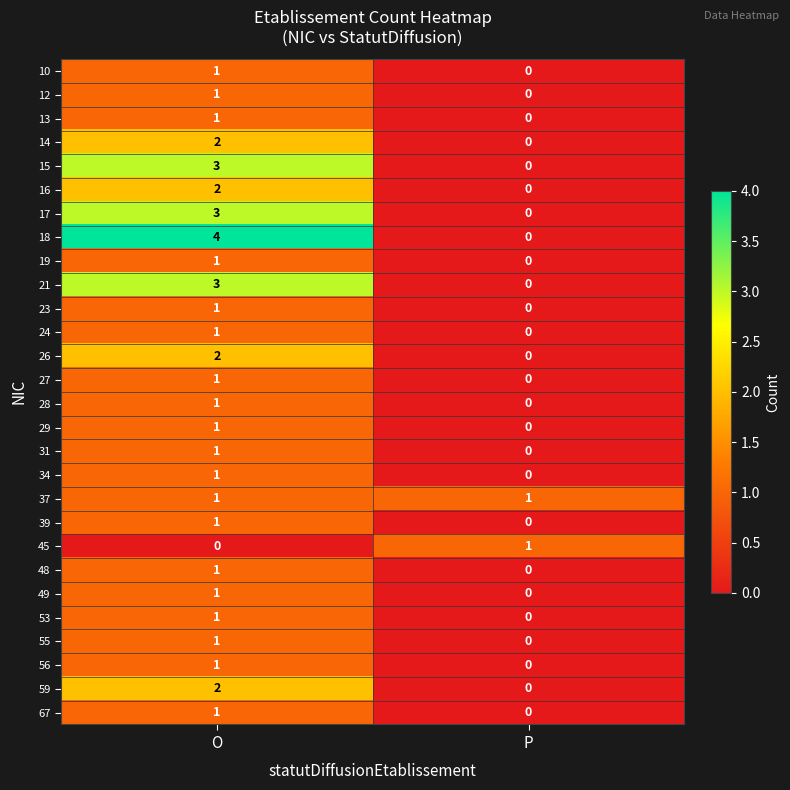

List the labels in order of 28 value, largest first.

O, P